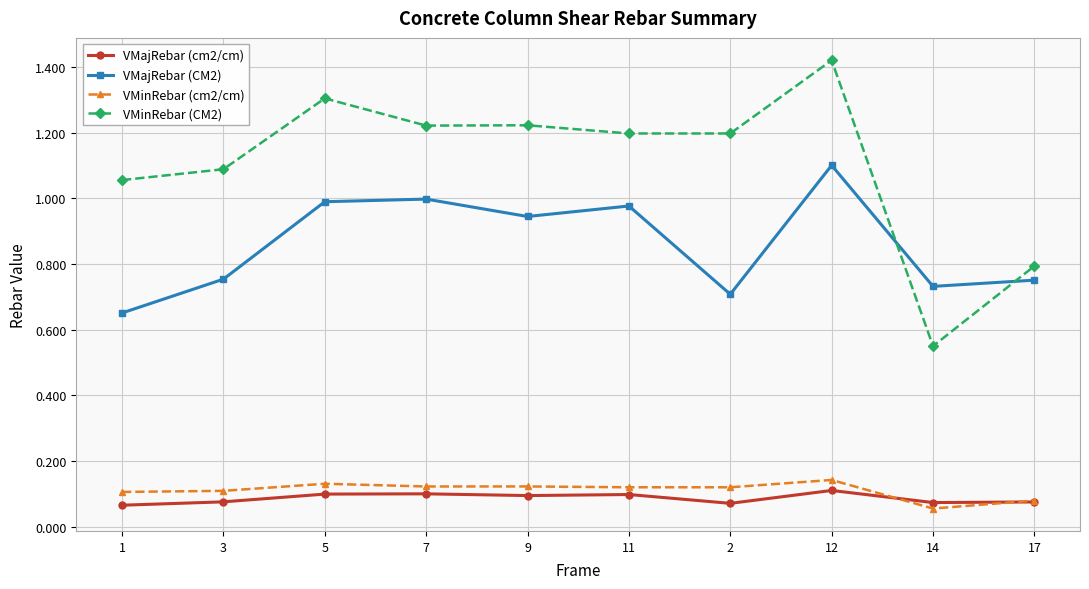

What is the label of the 3rd point from the right?

12